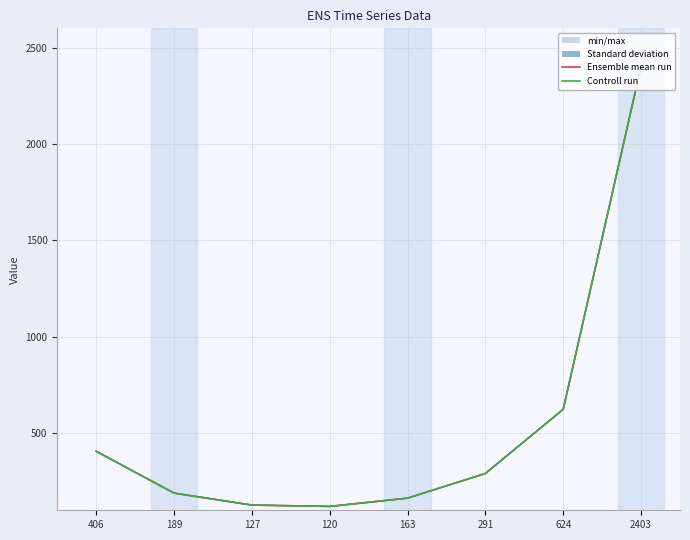

The value of col_3 at 189 is 96. True or false?

False